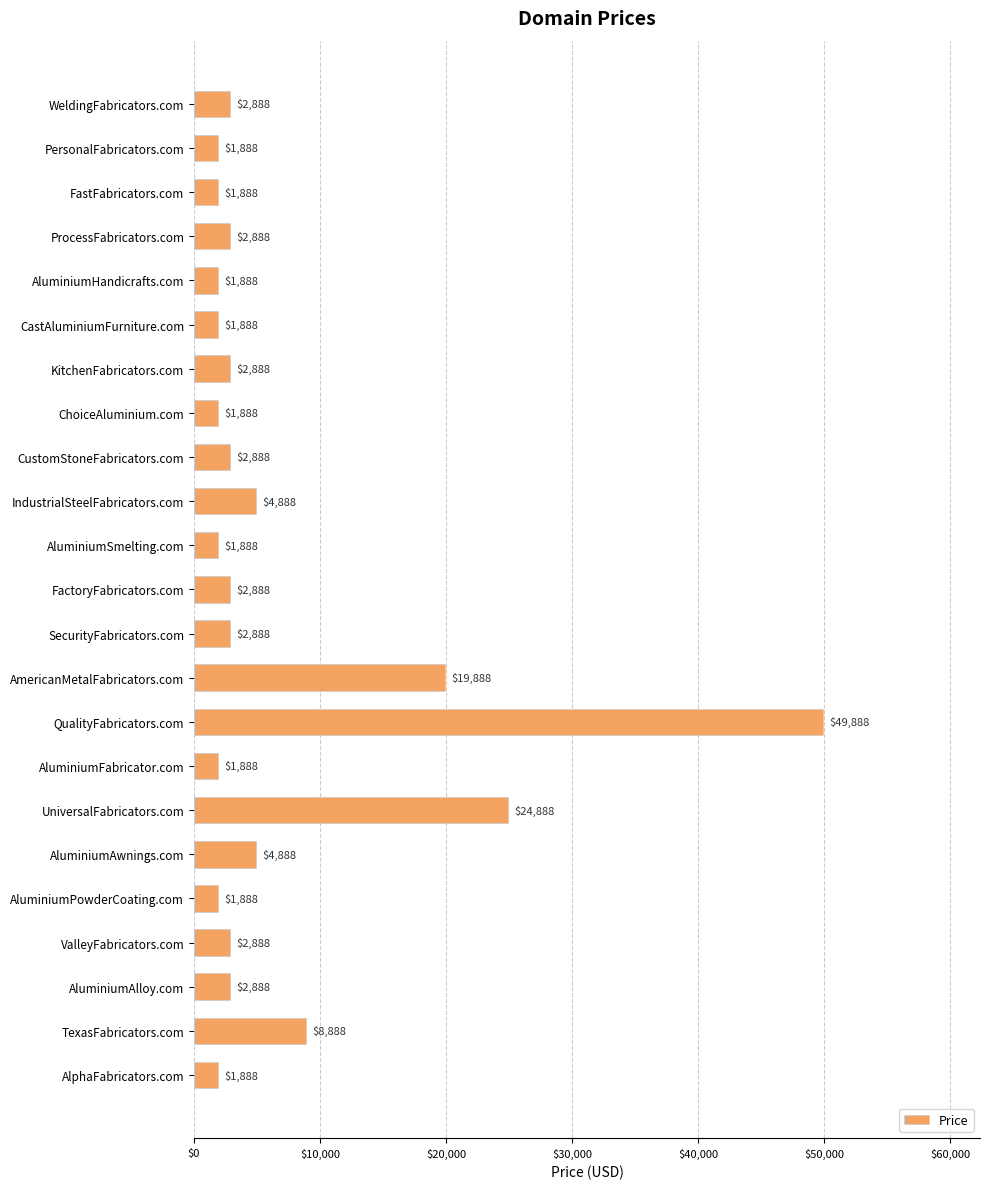

What is the maximum value shown in the chart?

49888